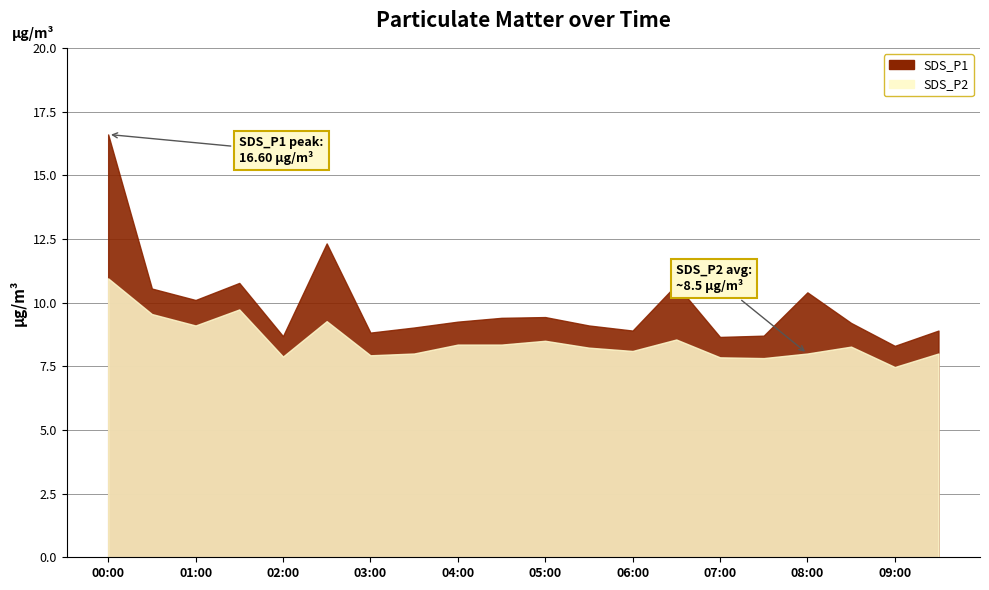

Rank the categories by SDS_P2 value from highest to lowest.

00:00, 01:30, 00:30, 02:30, 01:00, 06:30, 05:00, 04:00, 04:30, 08:30, 05:30, 06:00, 03:30, 08:00, 09:30, 03:00, 02:00, 07:00, 07:30, 09:00